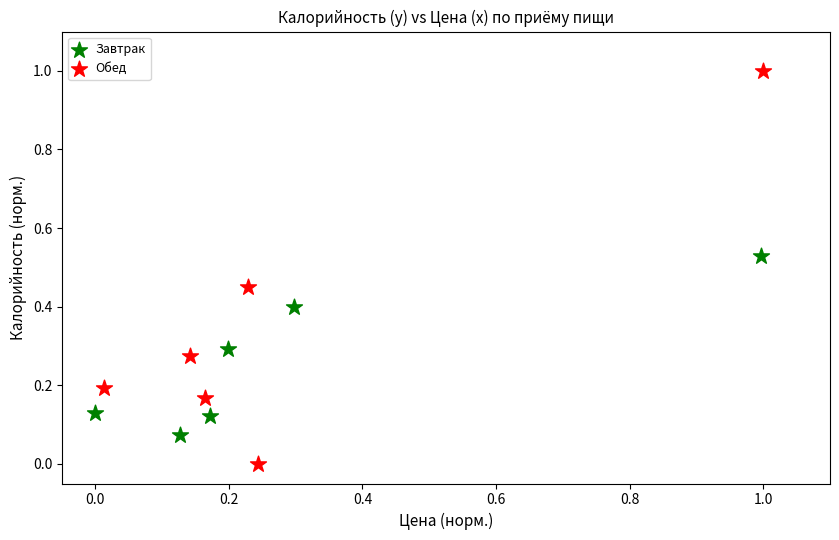

Which series contains the highest Y value?

Обед